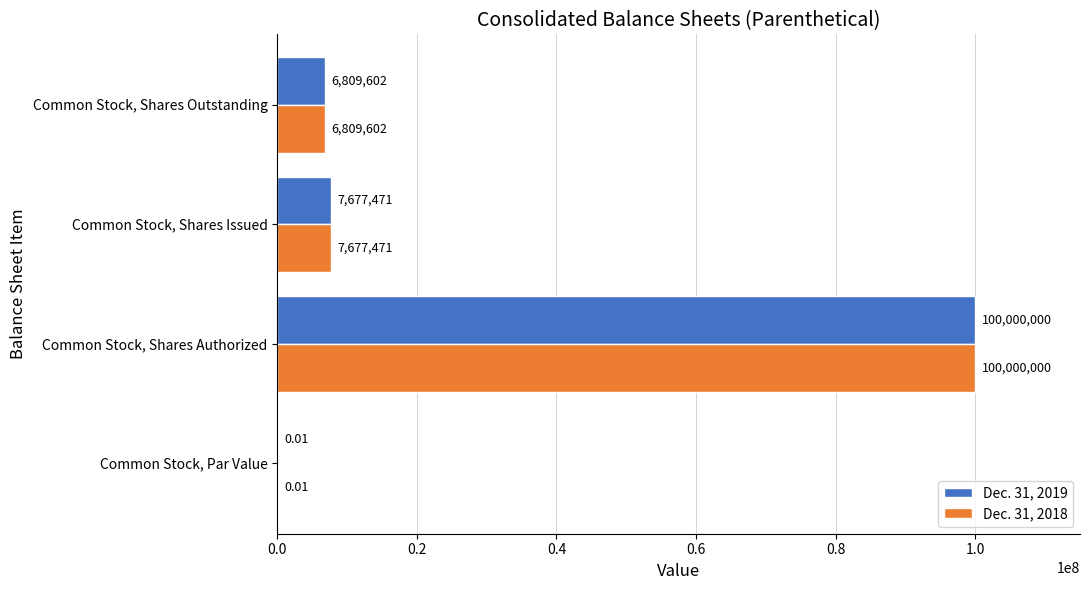

How many series are shown in this chart?

2